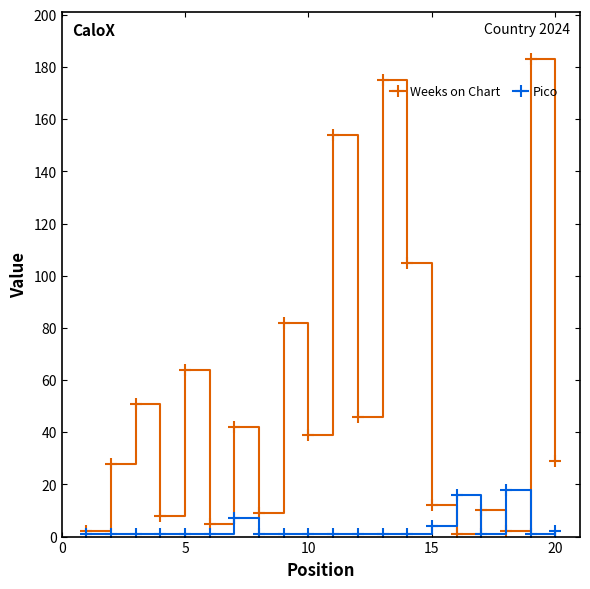

True or false: Pico has more than 0 points higher than both neighbors.

True